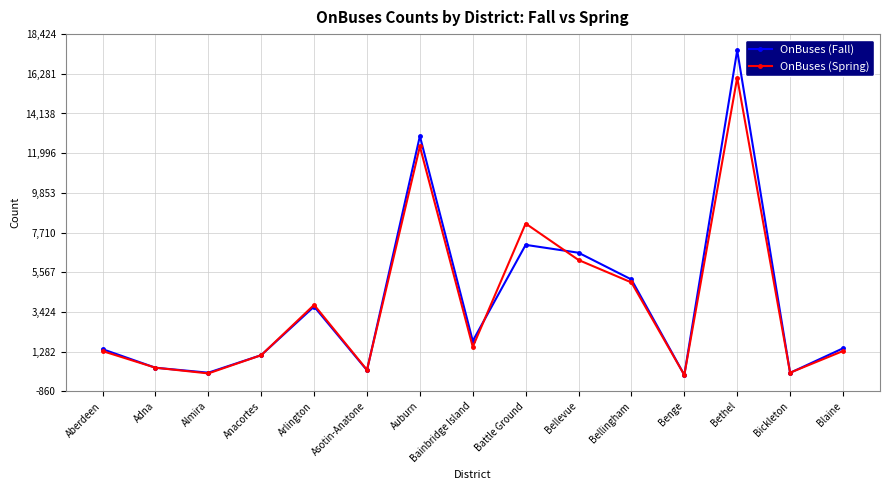

What is the difference between the highest and lowest values at Bellingham?

159